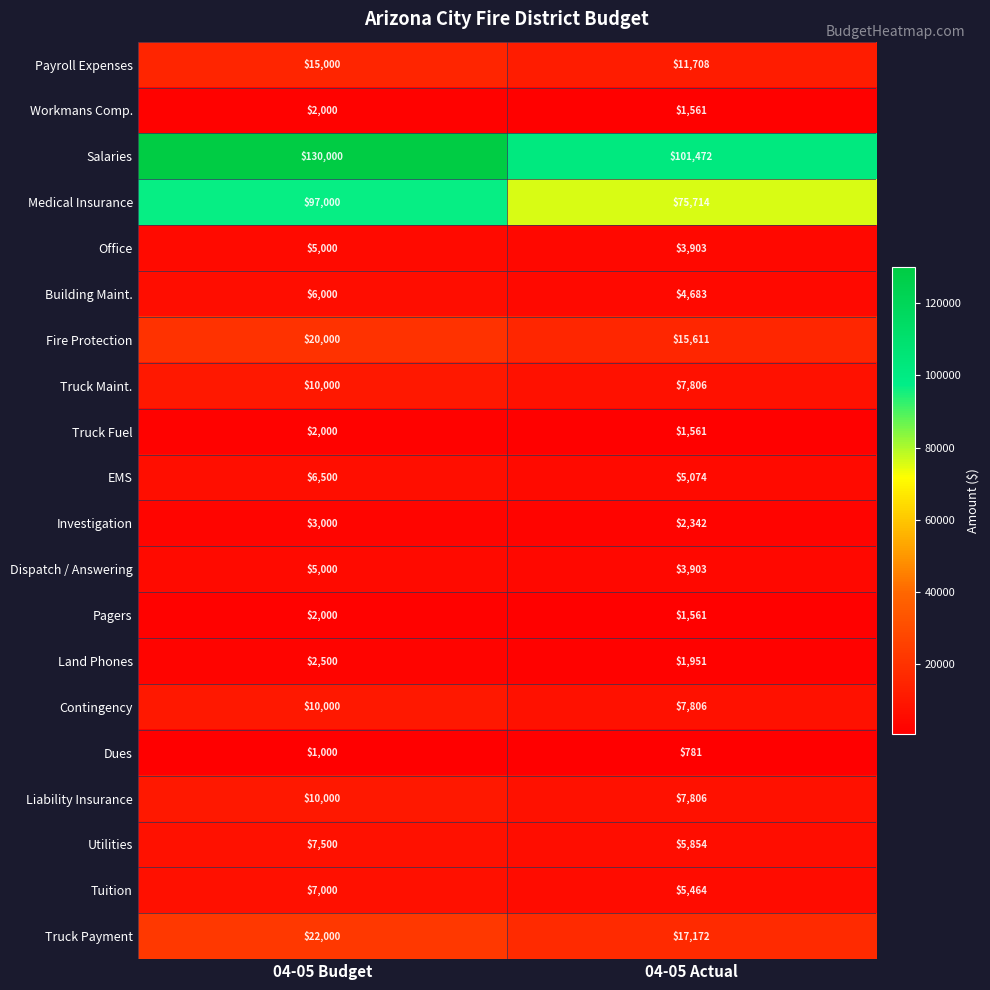

What is the sum of the Office values at 04-05 Budget and 04-05 Actual?

8903